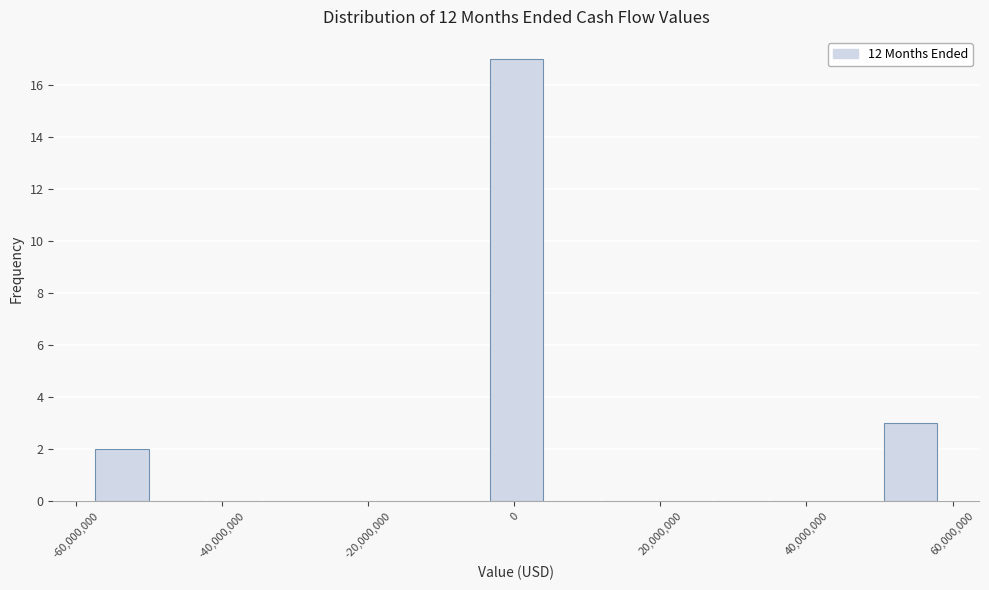

Read against the x-axis, roughly where is the centre of the tallest bar?

0